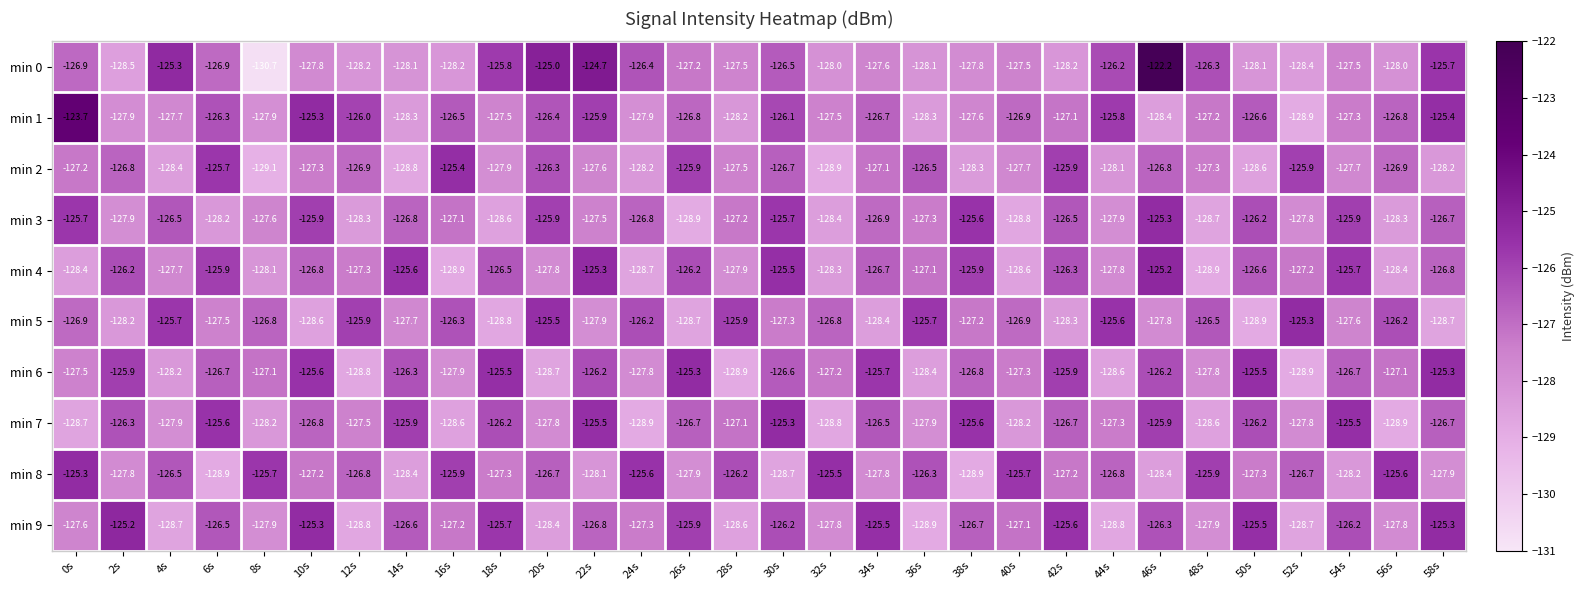

What value does the min 4 series have at 34s?

-126.7